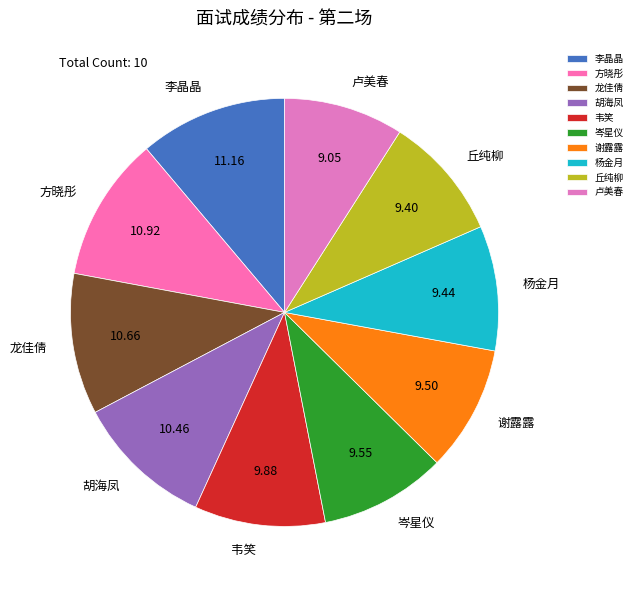

Approximately how many times larger is the value at 李晶晶 compared to 谢露露?

1.2